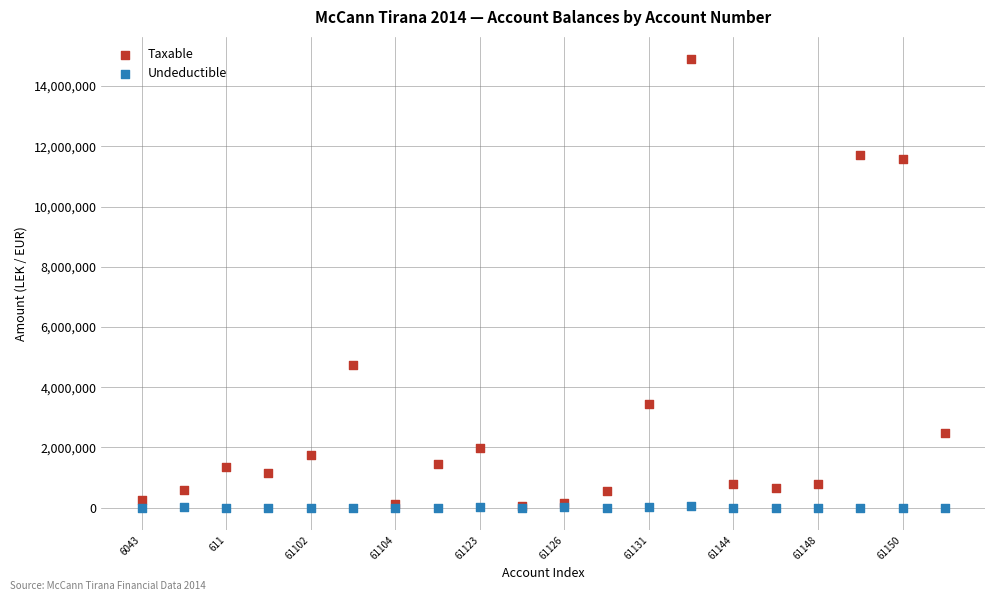

Across all series, what Y value is closest to 7443929?

4731146.9